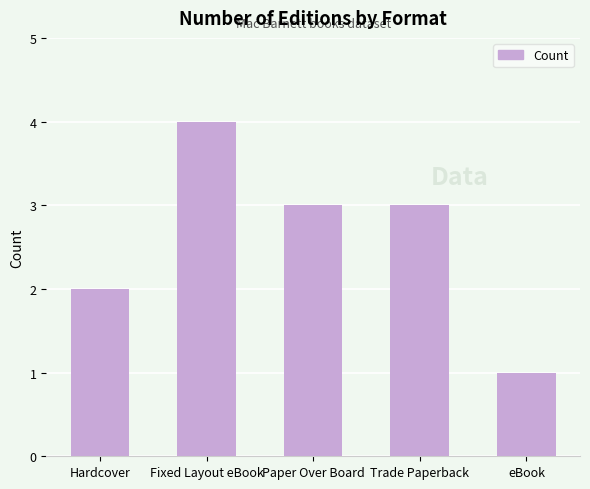

What is the greatest value displayed?

4